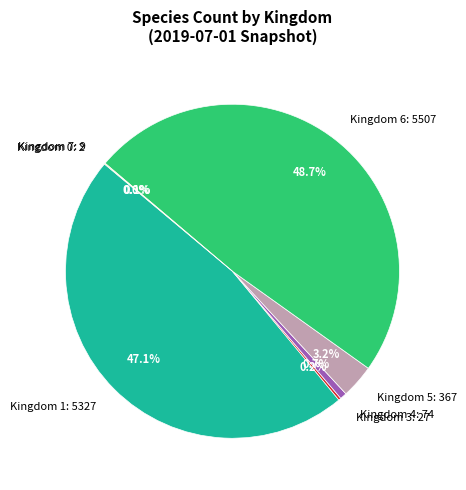

What is the largest slice in the pie chart?

Kingdom 6: 5507